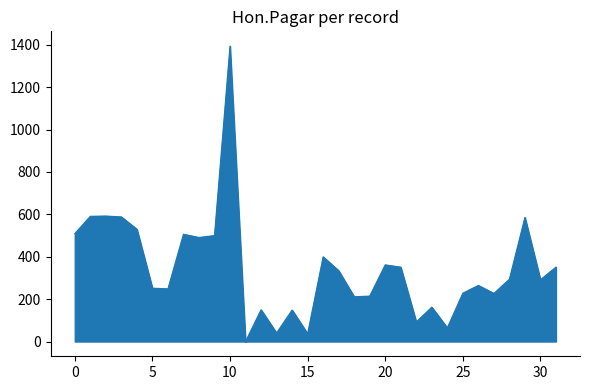

What is the maximum value shown in the chart?

1393.8